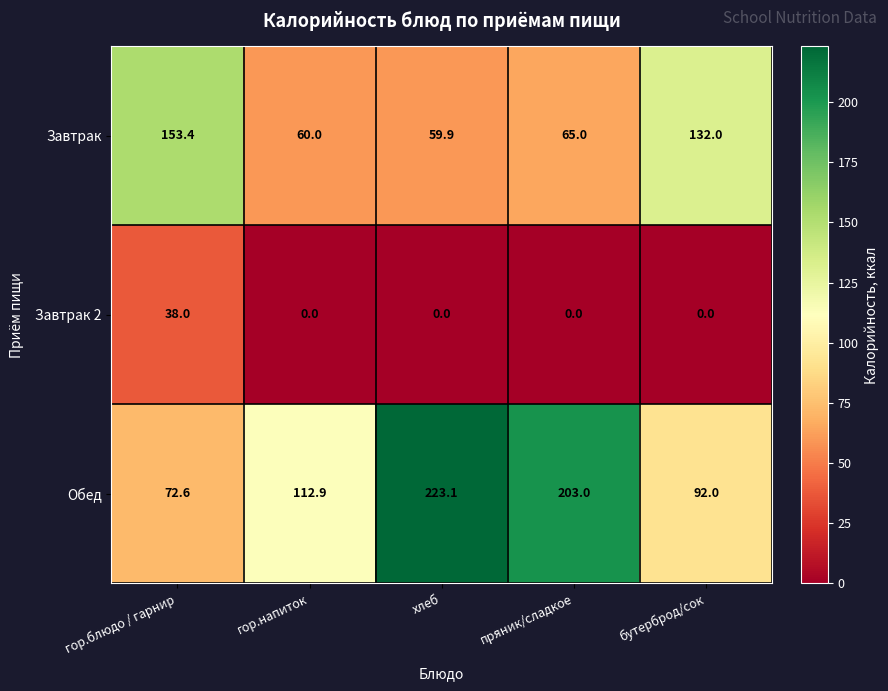

At which label does Завтрак 2 reach its peak?

гор.блюдо / гарнир